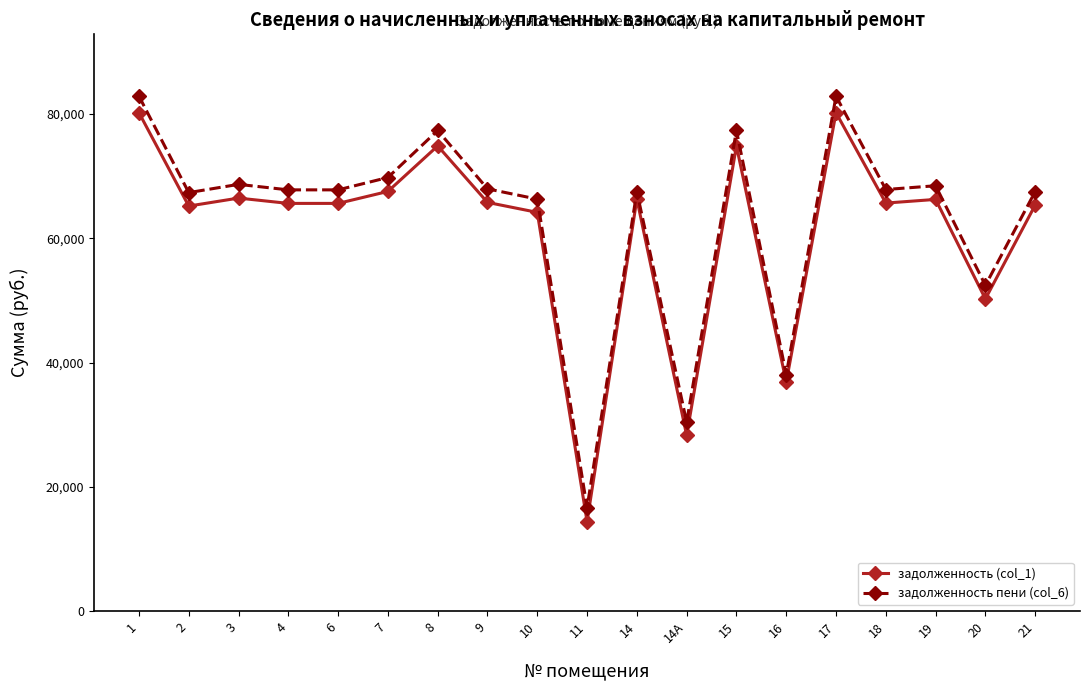

What is the minimum value shown in the chart?

14414.1